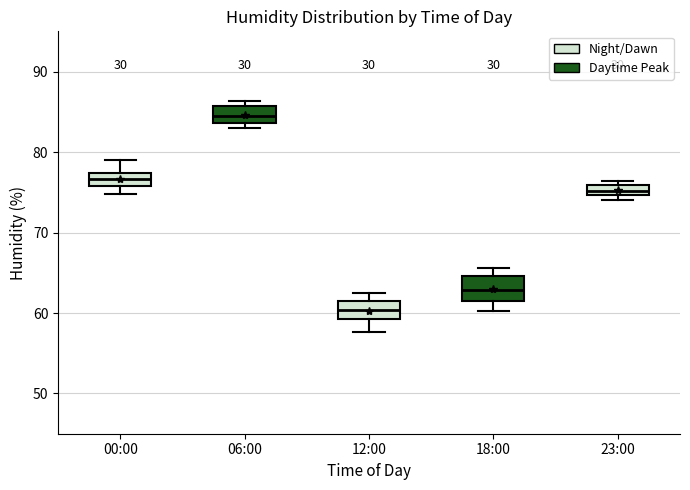

Where does the lower whisker of the box for 18:00 end on the y-axis? The values are not printed on the chart, so give them approximately, as read against the axis.

60